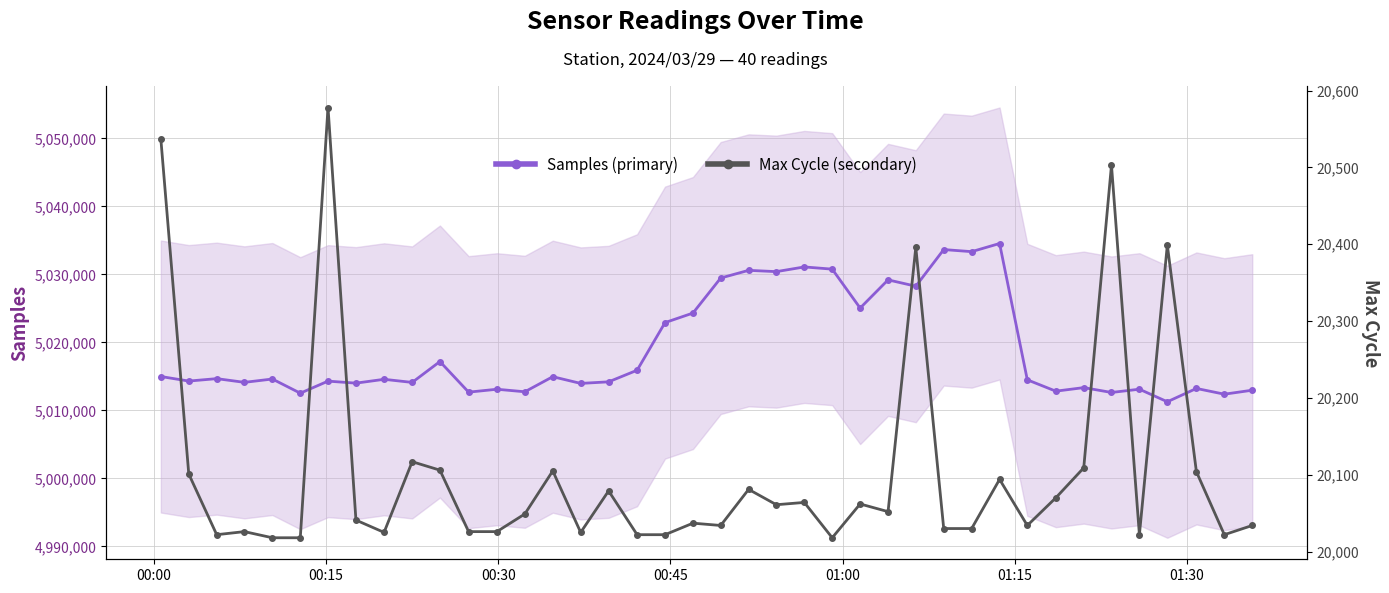

What is the value of the Samples (primary) point at the 26th from the left?

5025046